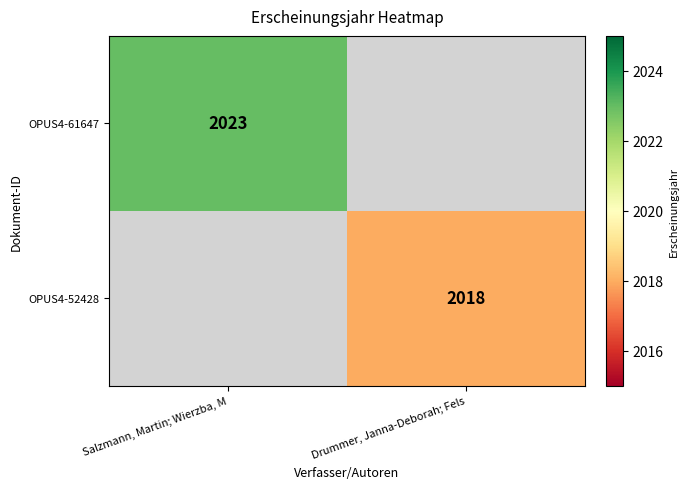

At how many categories does at least one series exceed 1431?

2